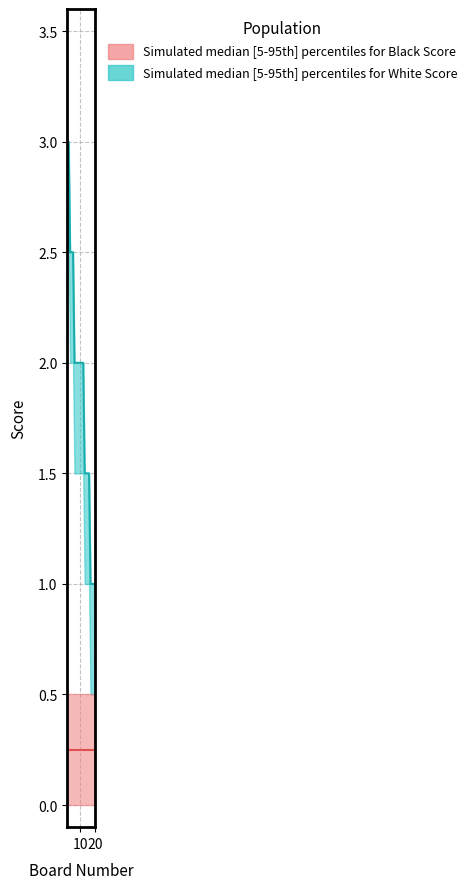

Does the chart display data point markers on the line(s)?

No